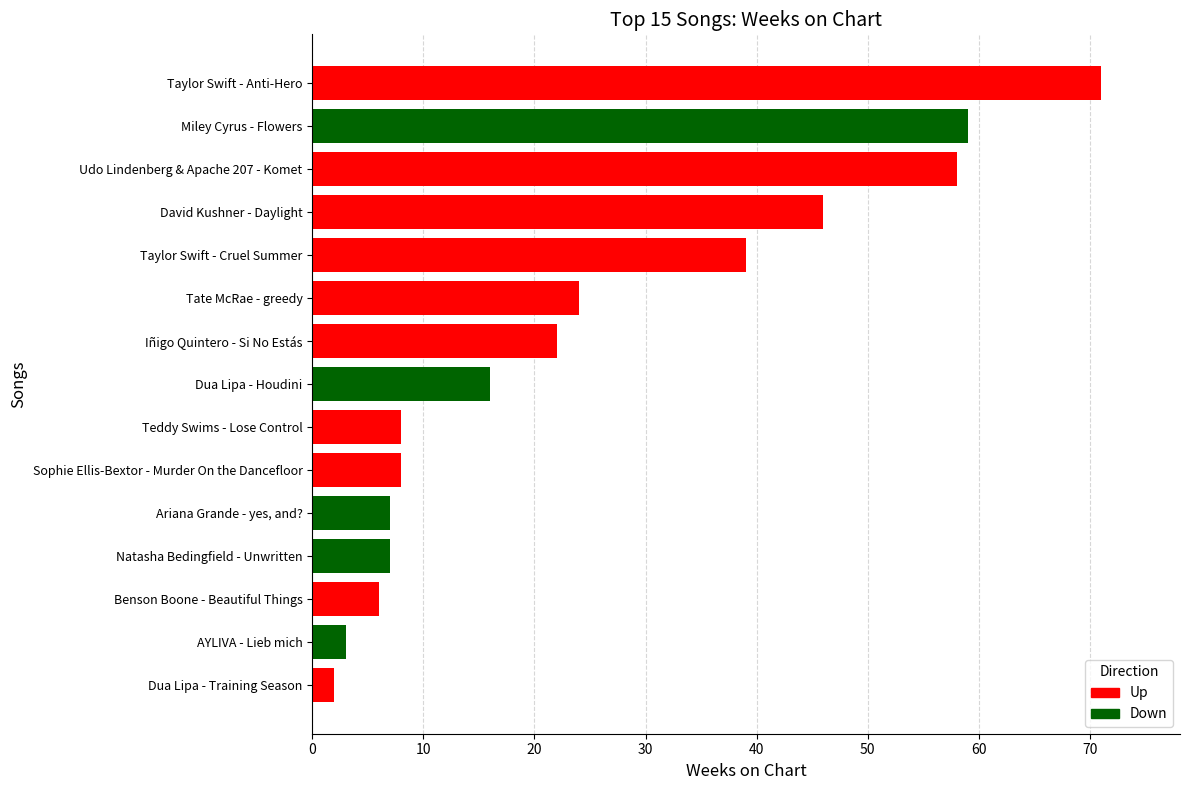

True or false: the data shows 22 at Iñigo Quintero - Si No Estás.

True